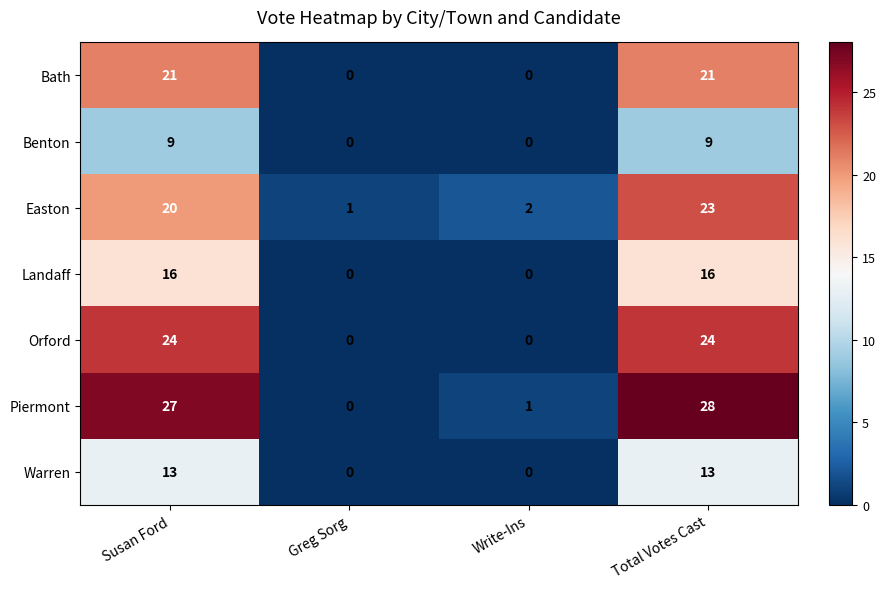

Reading left to right, transcribe all the data shown in this chart.

Bath: 21	0	0	21
Benton: 9	0	0	9
Easton: 20	1	2	23
Landaff: 16	0	0	16
Orford: 24	0	0	24
Piermont: 27	0	1	28
Warren: 13	0	0	13